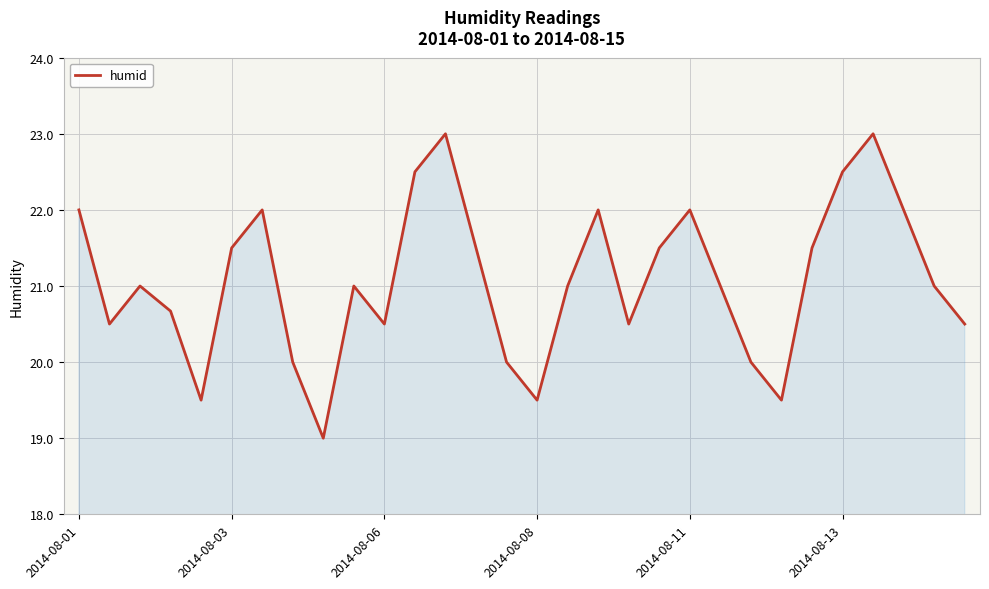

What is the difference between the maximum and minimum values?

4.0